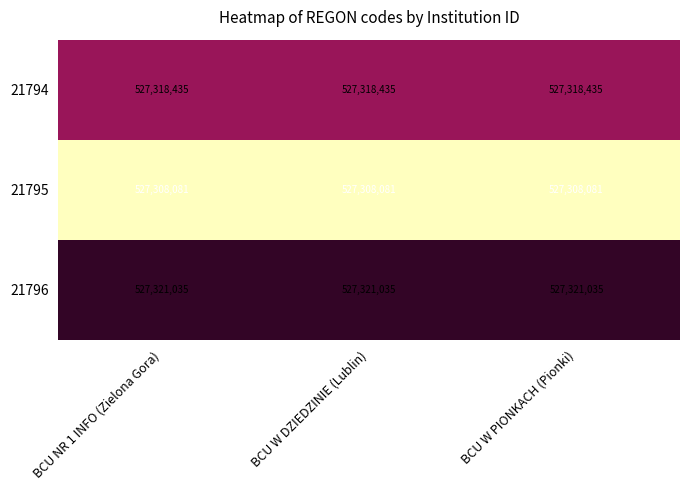

What is the total value across all series at BCU W DZIEDZINIE (Lublin)?

1581947551